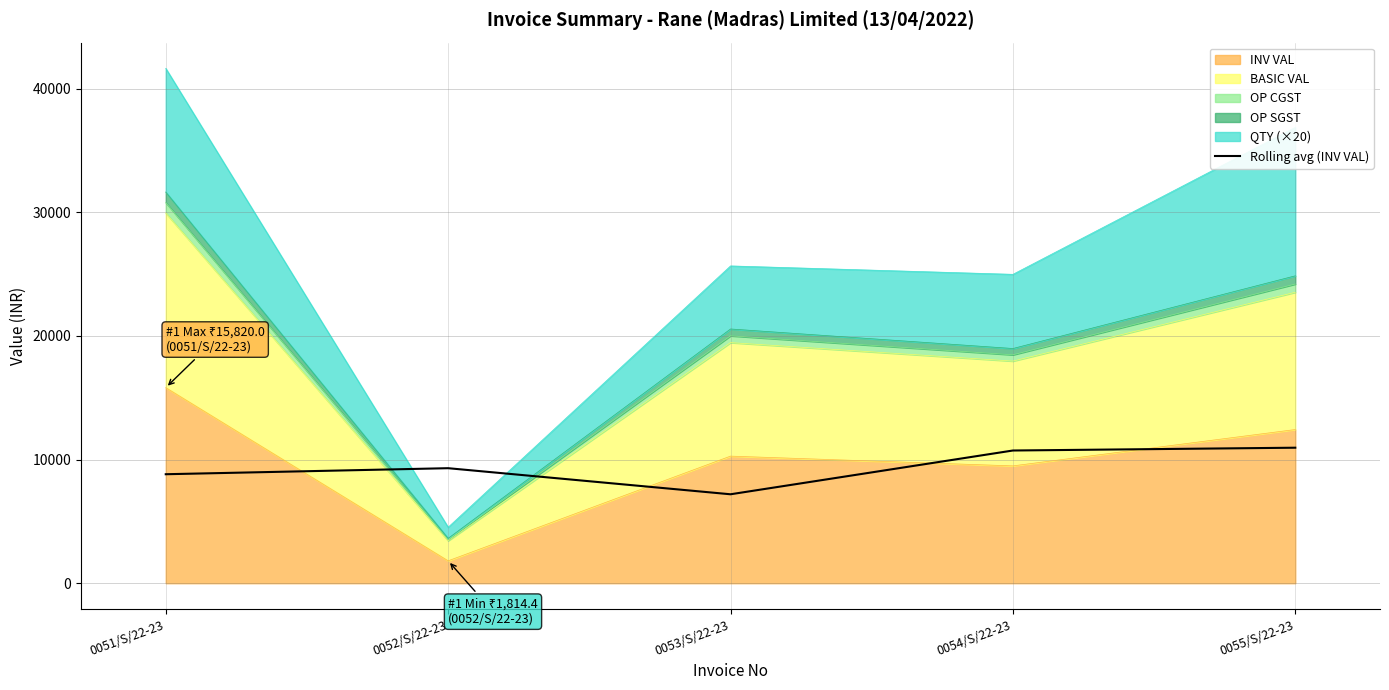

What position from the right is 0053/S/22-23?

3